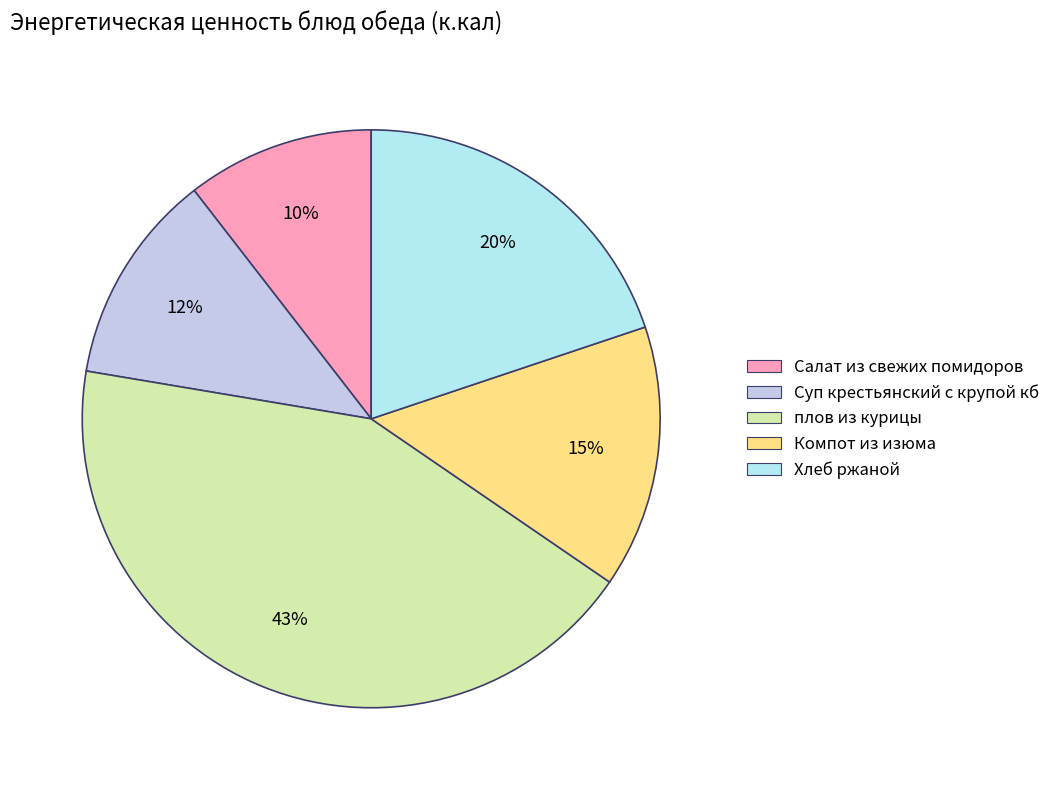

What is the total percentage of Салат из свежих помидоров and плов из курицы?

53.6%